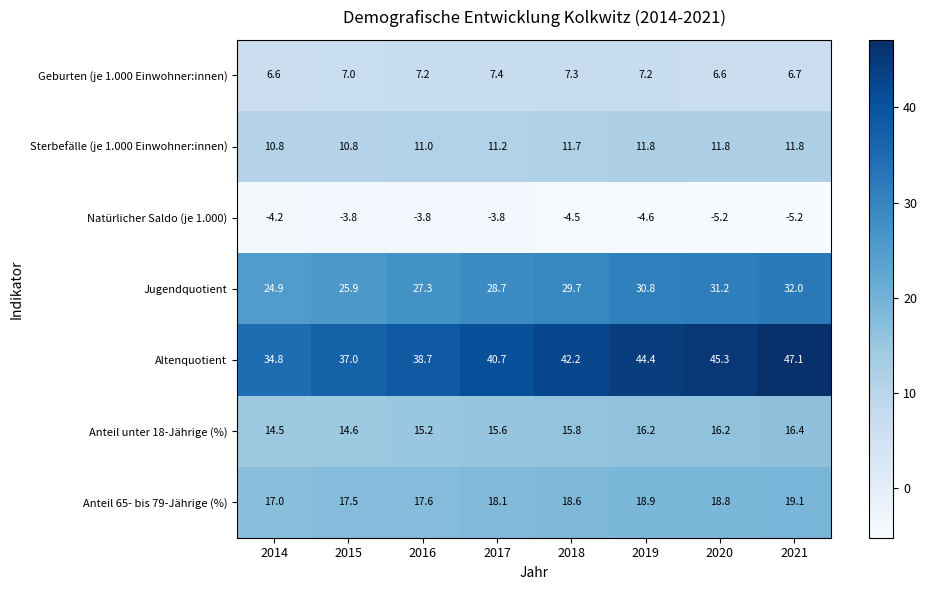

How many Natürlicher Saldo (je 1.000) values are between -4 and -3?

3